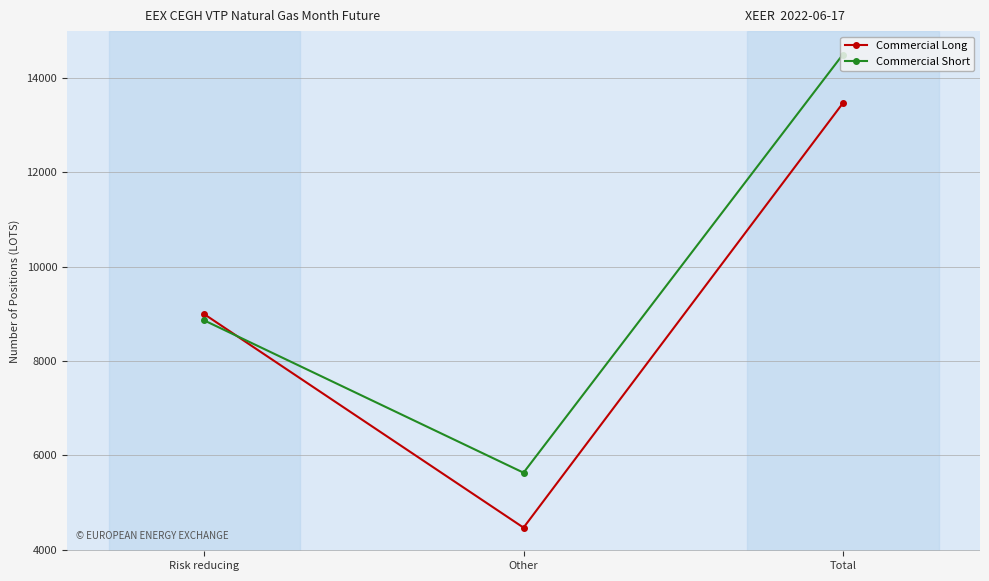

Reading left to right, what are all the values shown in this chart?

Commercial Long: 8990	4468	13458
Commercial Short: 8858	5632	14490